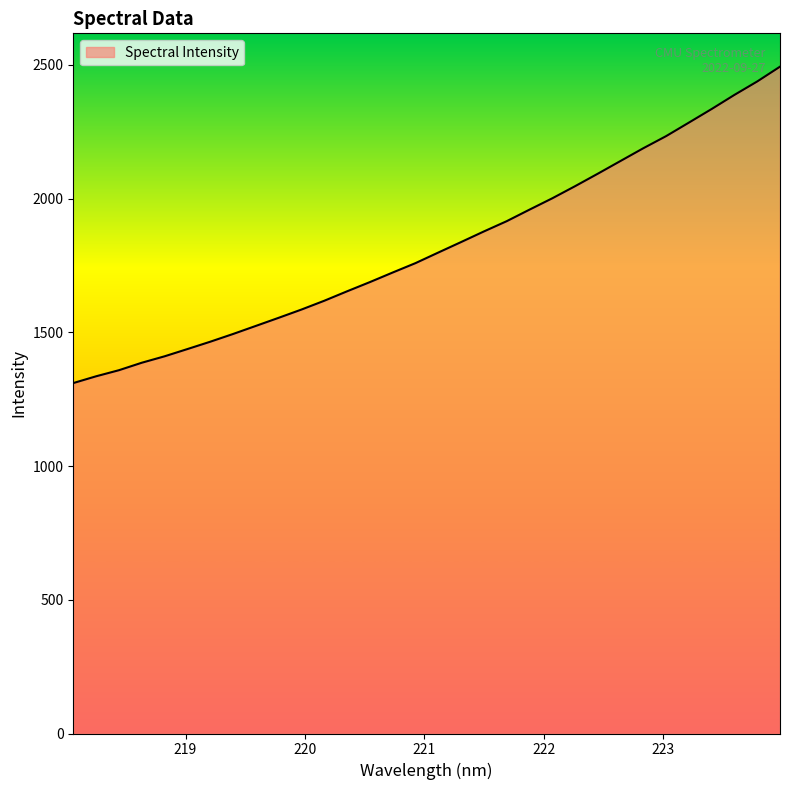

What is the difference between the maximum and minimum values?

1183.1